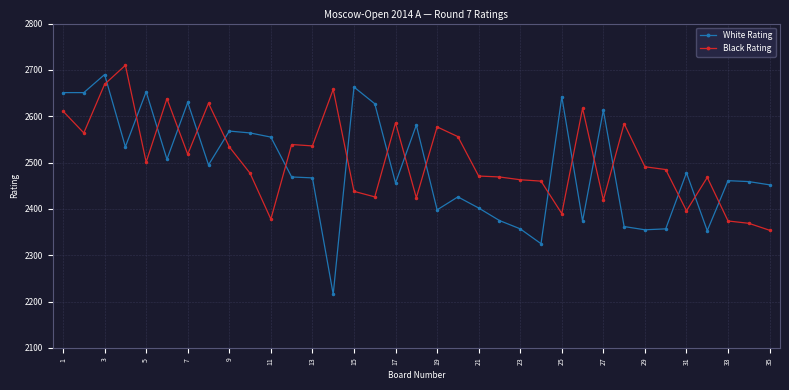

What is the minimum value shown in the chart?

2216